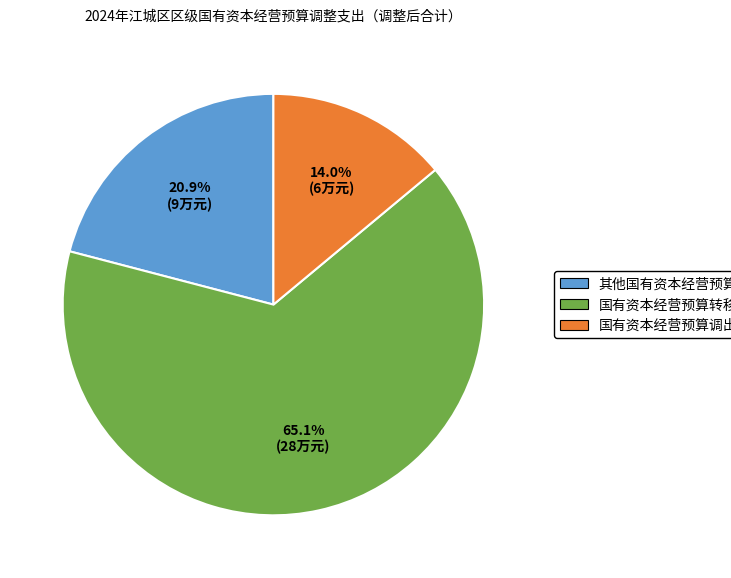

To the nearest percent, what percentage of the pie is 国有资本经营预算调出资金?

14%